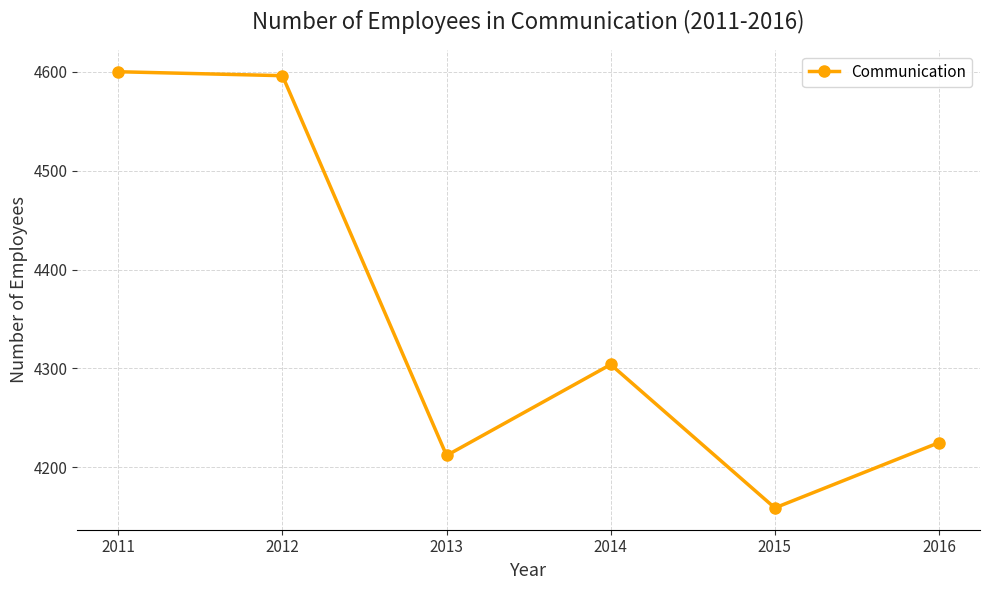

What is the value of the 4th point from the left?

4304